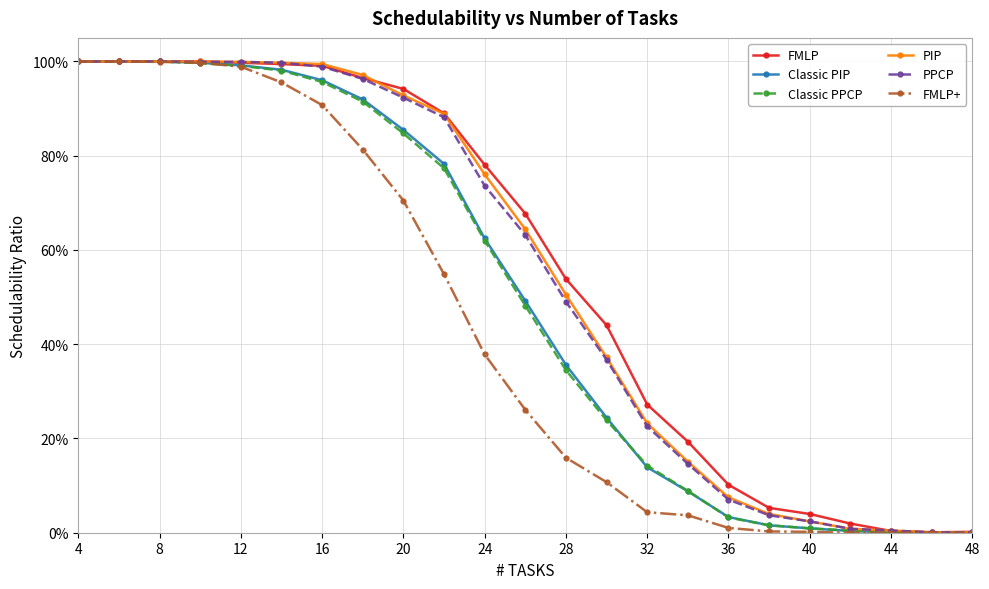

True or false: FMLP+ and PIP cross at least once.

False